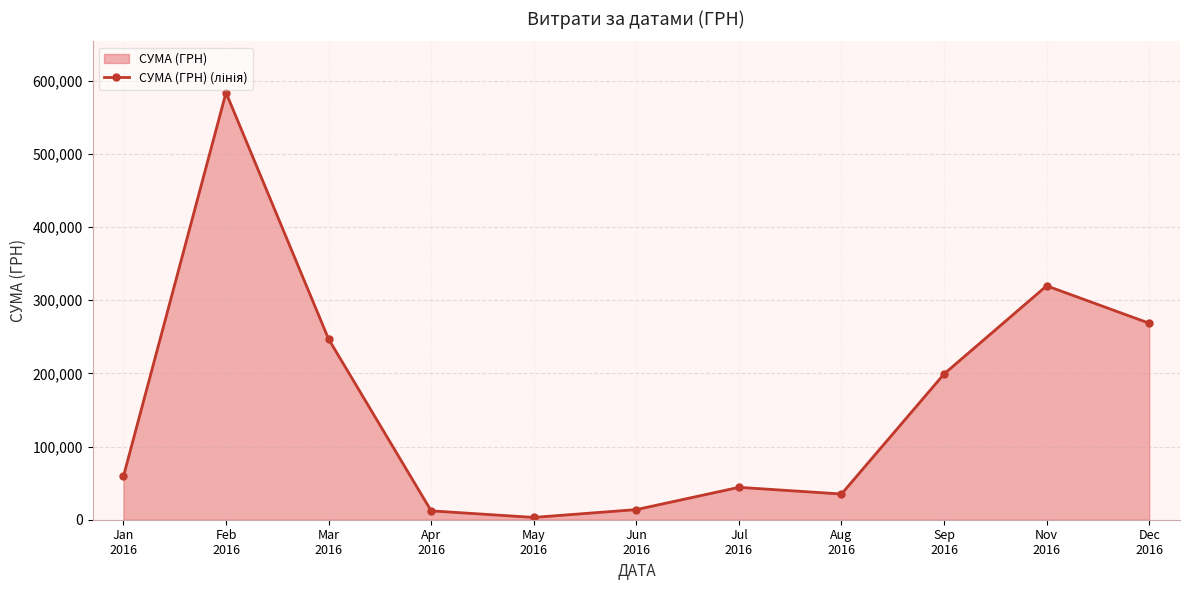

How many points are lower than both their immediate neighbors (excluding endpoints)?

2